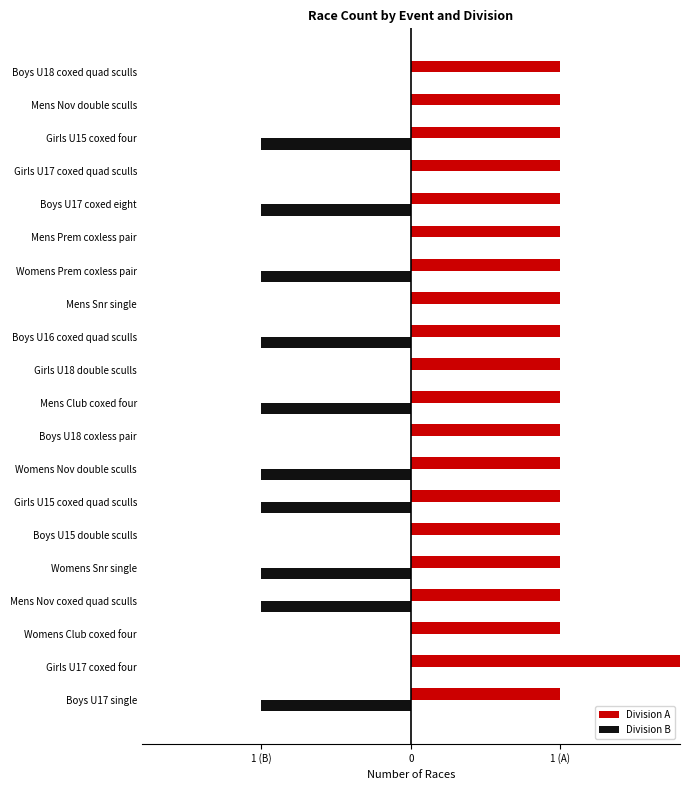

Reading right to left, list all the values displayed in this chart.

Division A: 1	1	1	1	1	1	1	1	1	1	1	1	1	1	1	1	1	1	2	1
Division B: 0	0	-1	0	-1	0	-1	0	-1	0	-1	0	-1	-1	0	-1	-1	0	0	-1